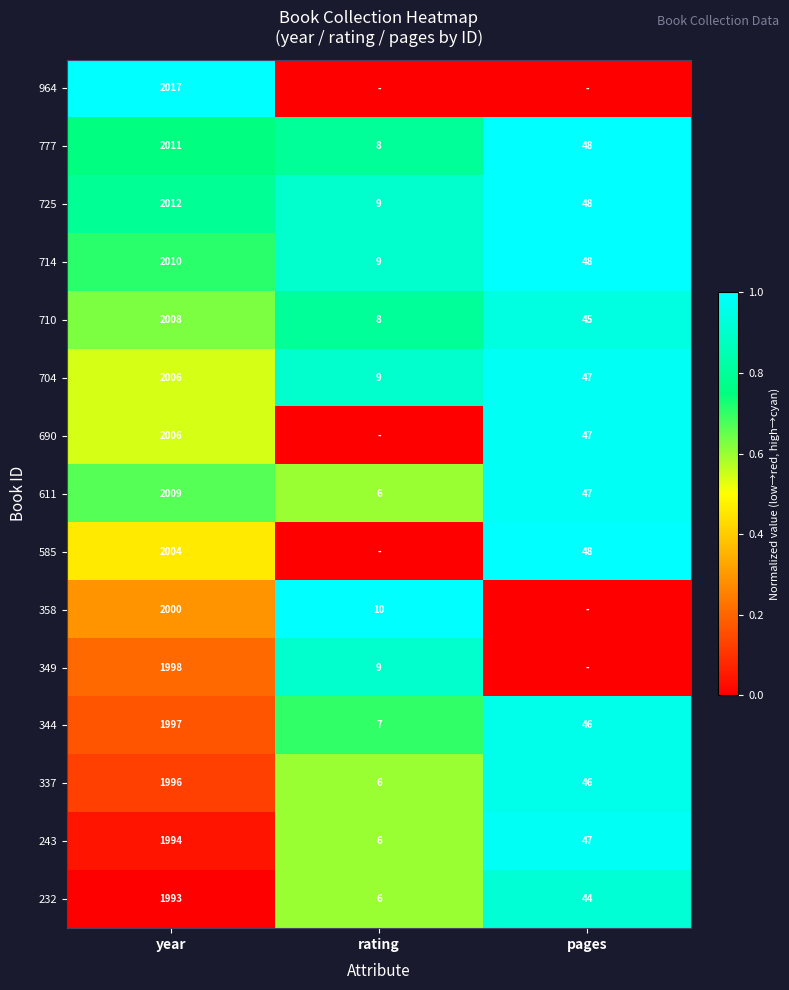

What is the sum of the 725 values at rating and year?

2021